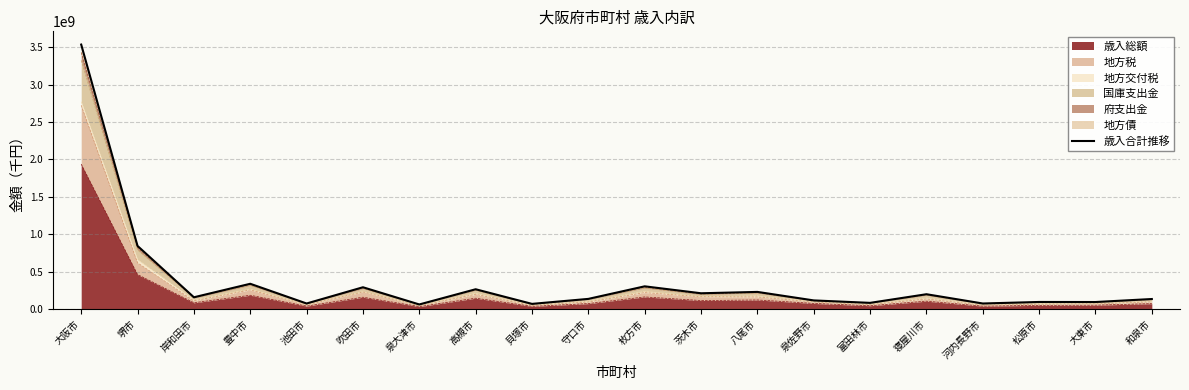

List the labels in order of value, smallest first.

泉大津市, 貝塚市, 池田市, 河内長野市, 富田林市, 大東市, 松原市, 泉佐野市, 和泉市, 守口市, 岸和田市, 寝屋川市, 茨木市, 八尾市, 高槻市, 吹田市, 枚方市, 豊中市, 堺市, 大阪市